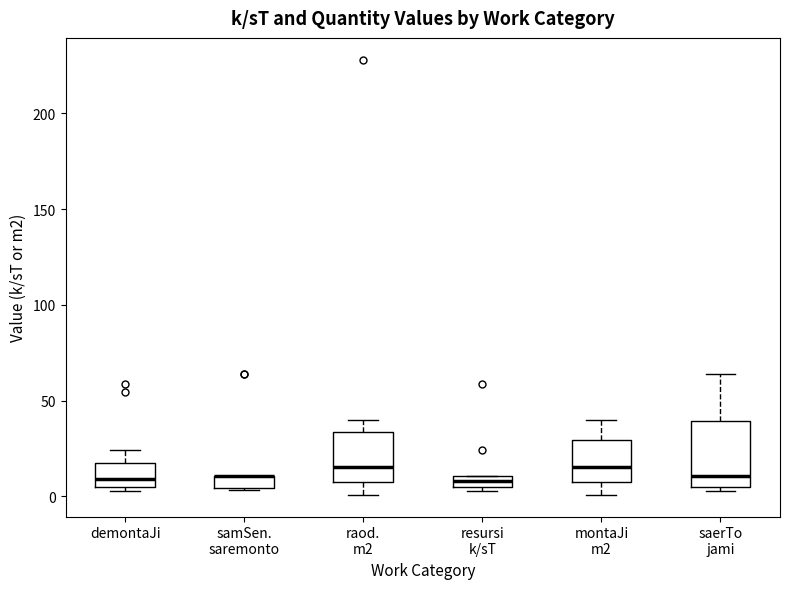

Where does the upper whisker of the box for demontaJi end on the y-axis? The values are not printed on the chart, so give them approximately, as read against the axis.

25